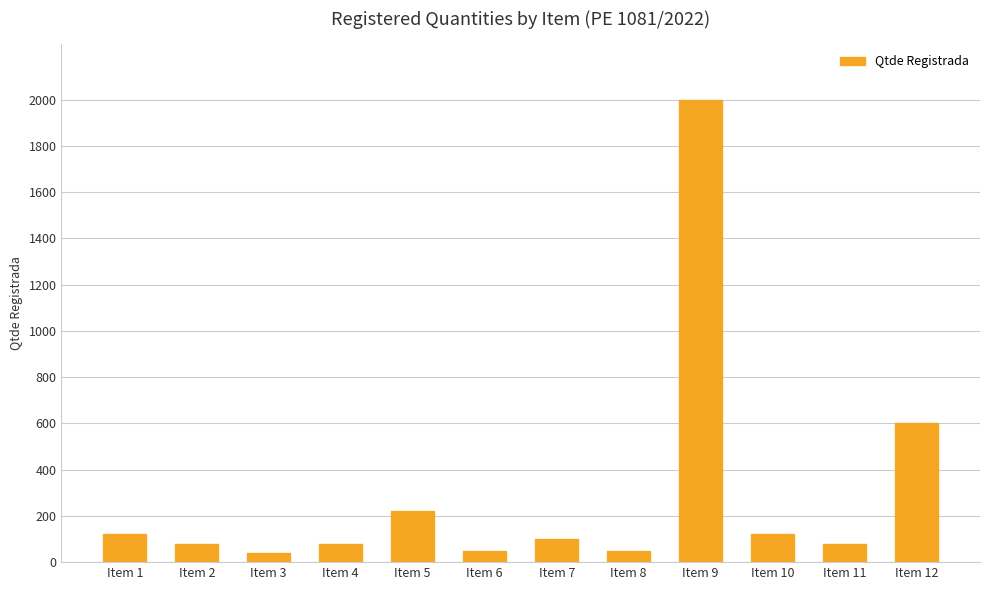

What is the change in value from Item 1 to Item 6?

-70